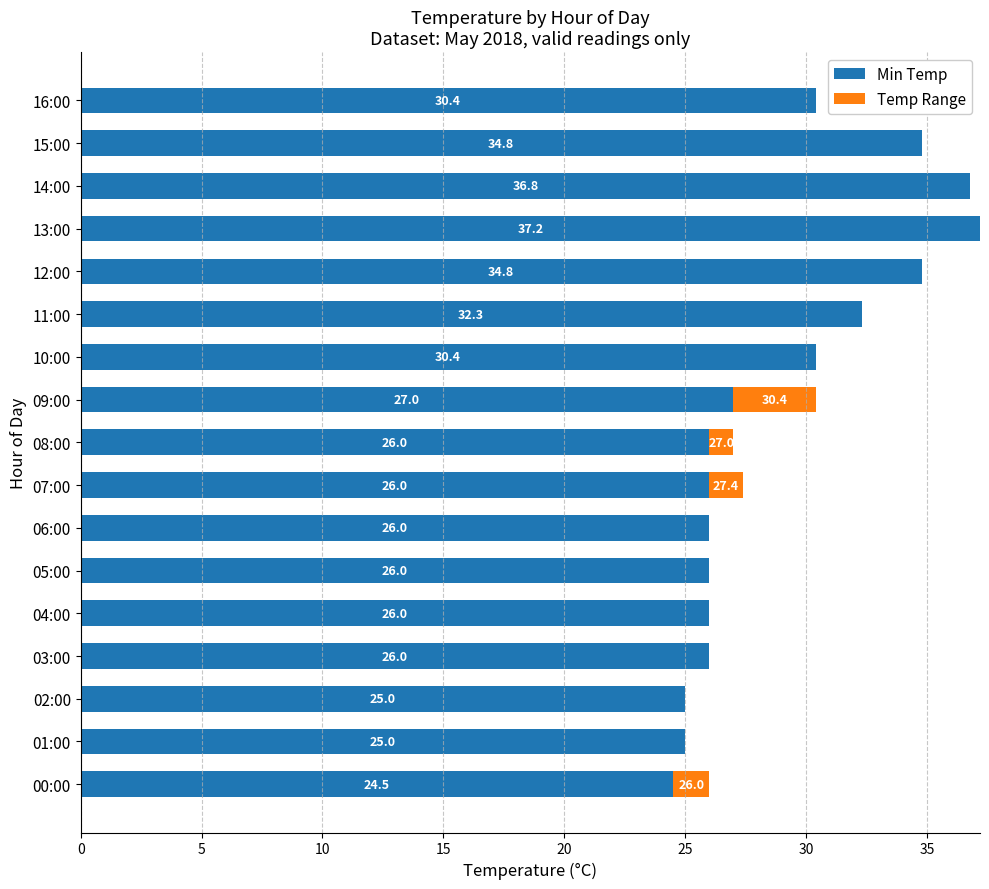

What is the total value across all series at 13:00?

37.2